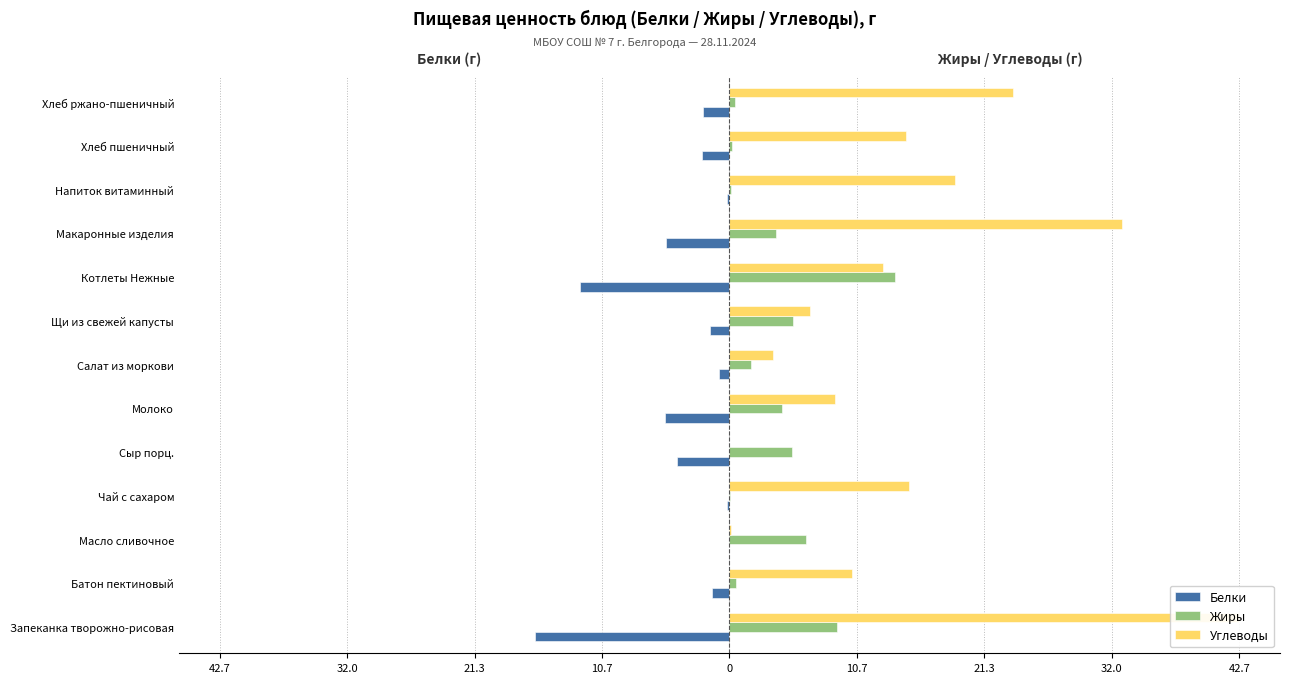

Between Напиток витаминный and Хлеб ржано-пшеничный, which series saw the biggest shift?

Углеводы